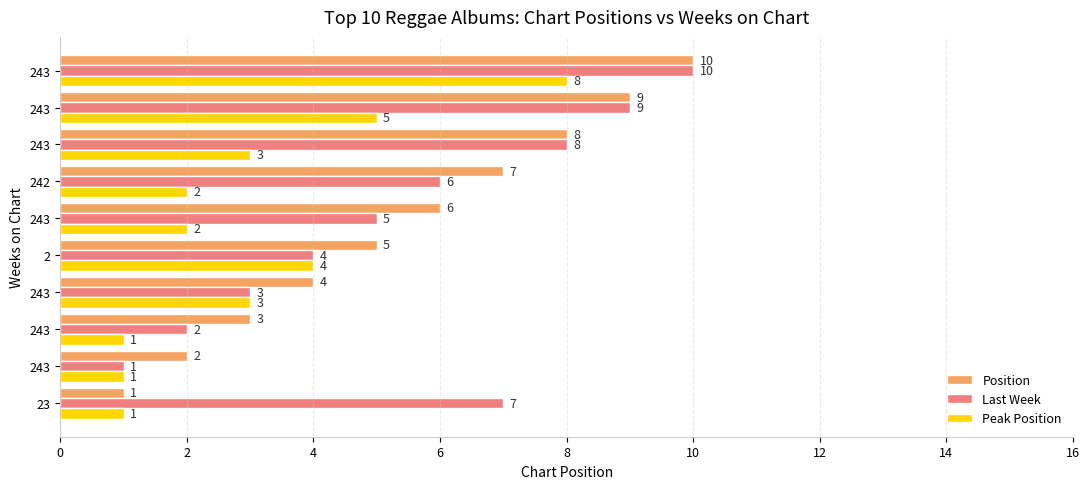

What are all the series names shown in the legend?

Position, Last Week, Peak Position